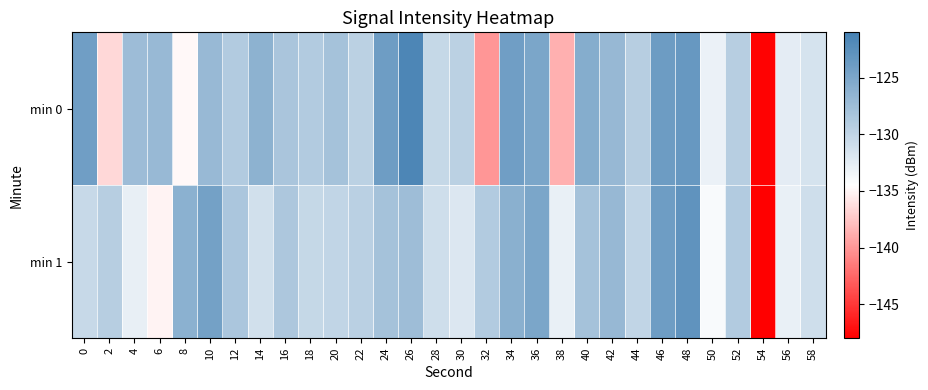

At which category is the sum across all series the highest?

48